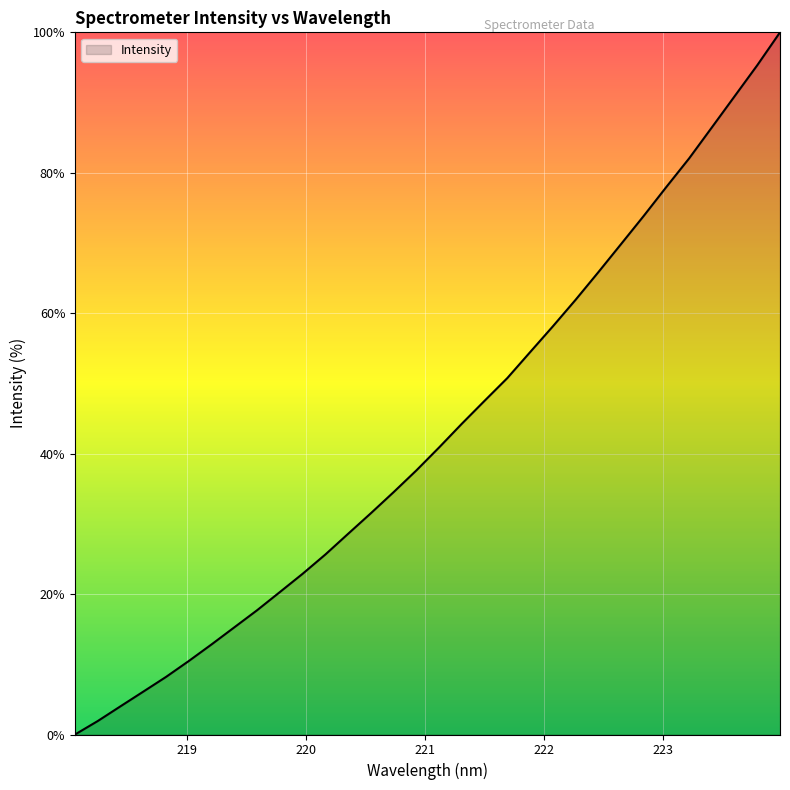

What is the difference between the maximum and minimum values?

100.0